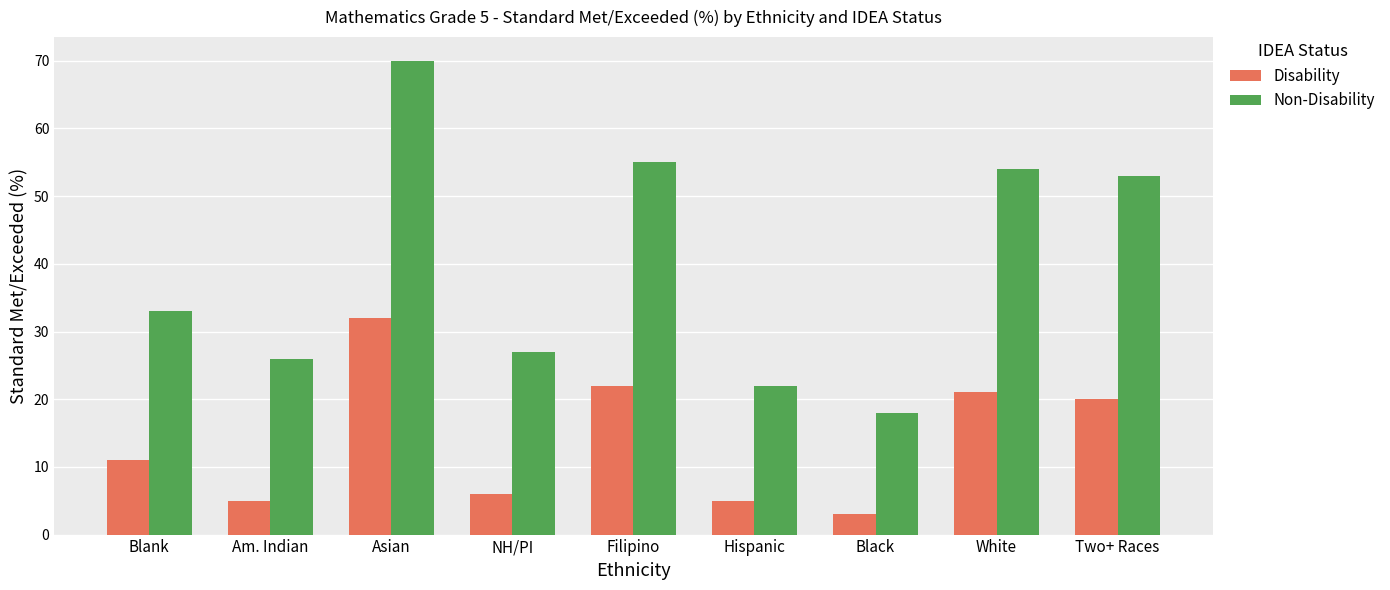

List the series in order of their peak value, lowest first.

Disability, Non-Disability